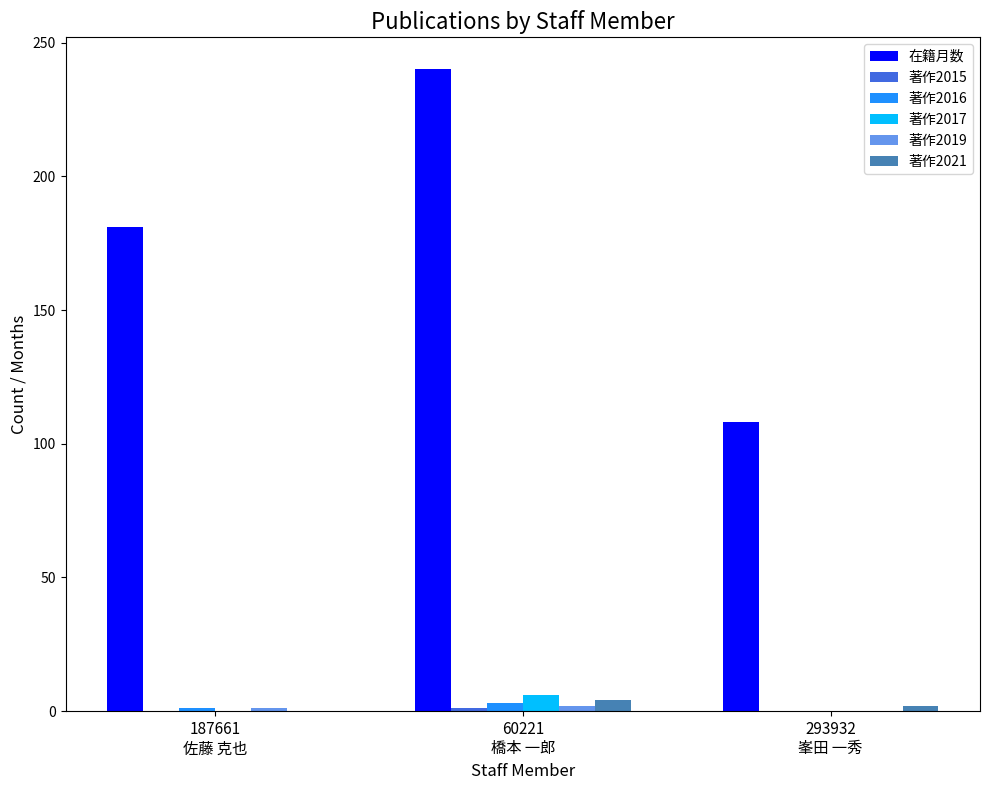

What is the greatest value displayed?

240